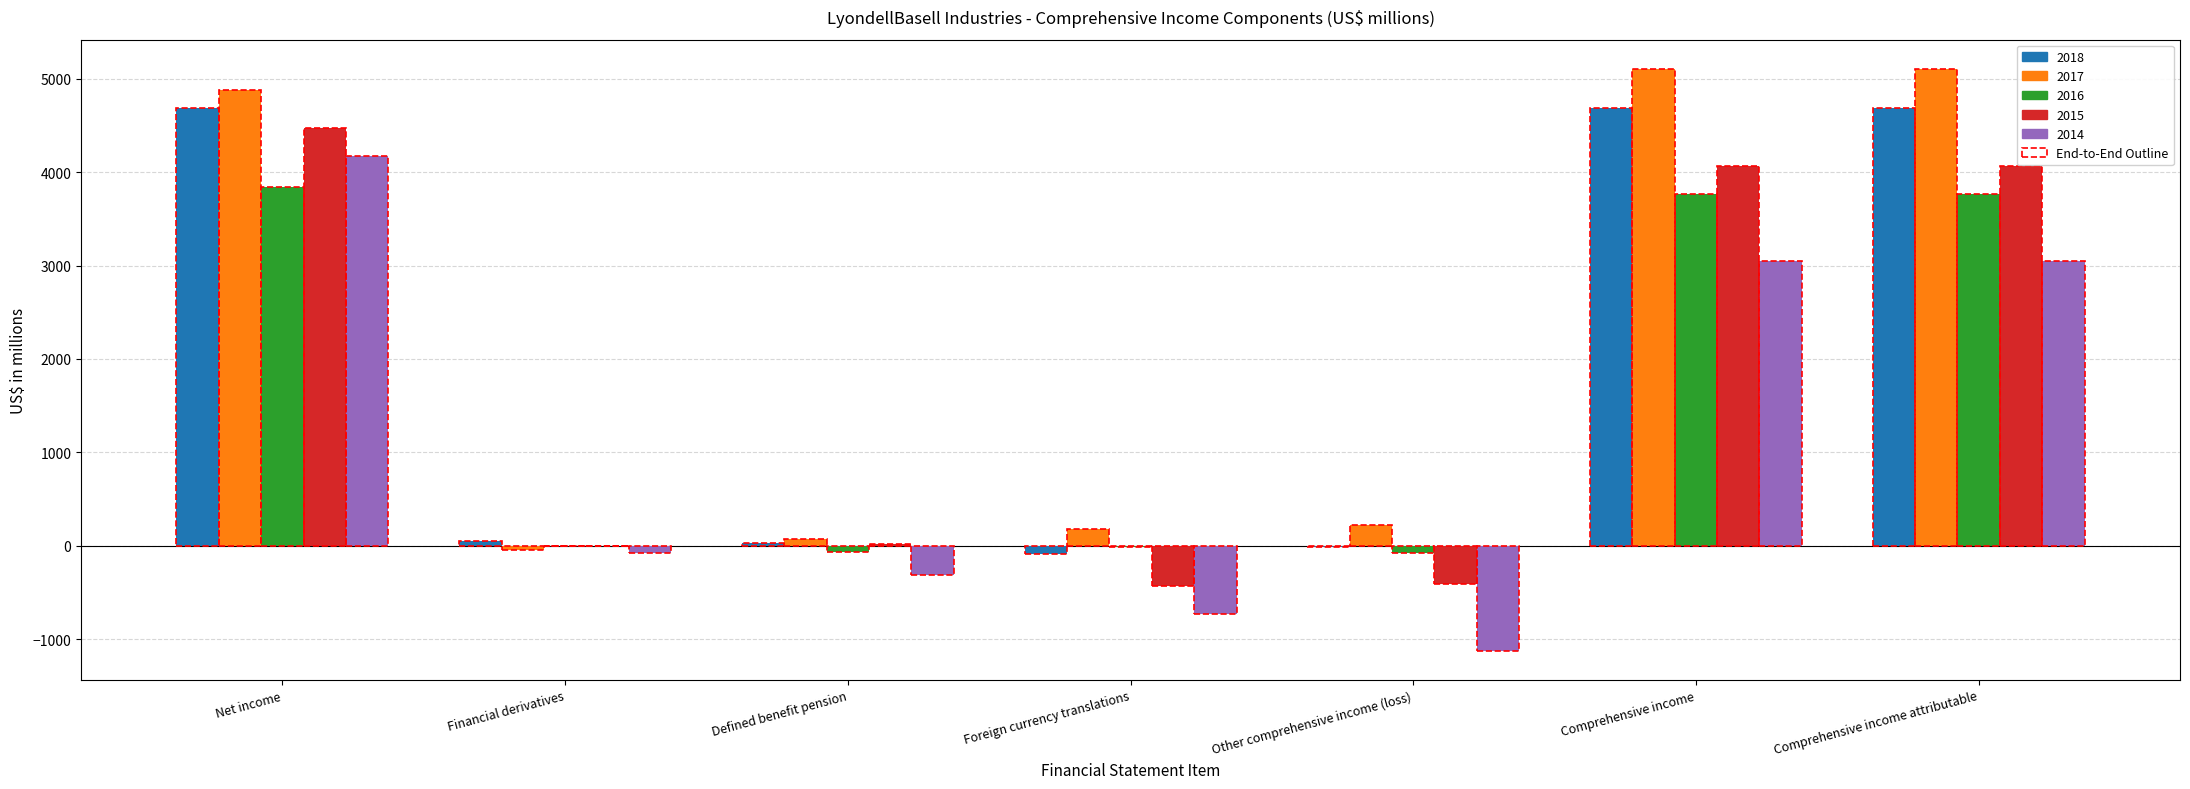

At which category is the sum across all series the highest?

Net income